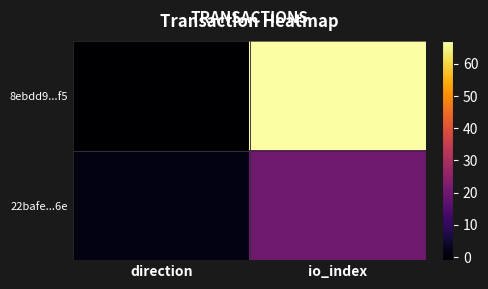

At which category is the sum across all series the highest?

io_index